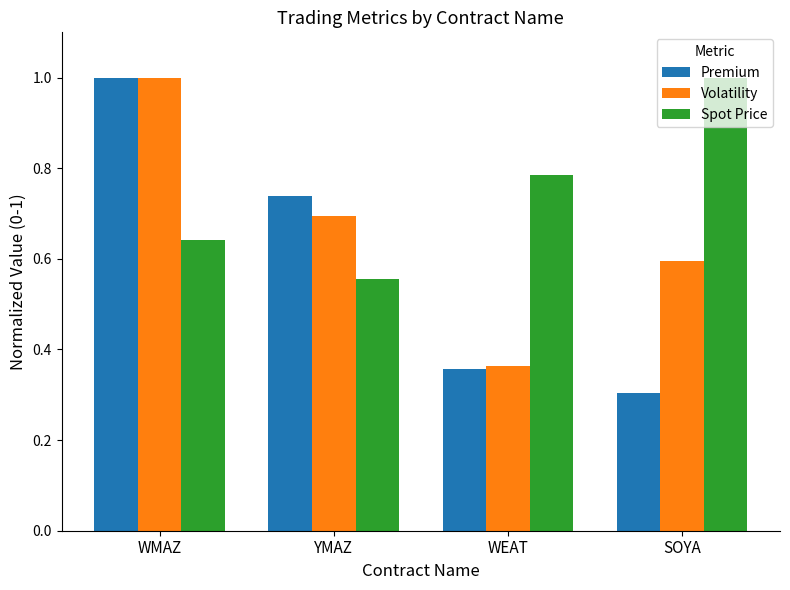

How many series are shown in this chart?

3